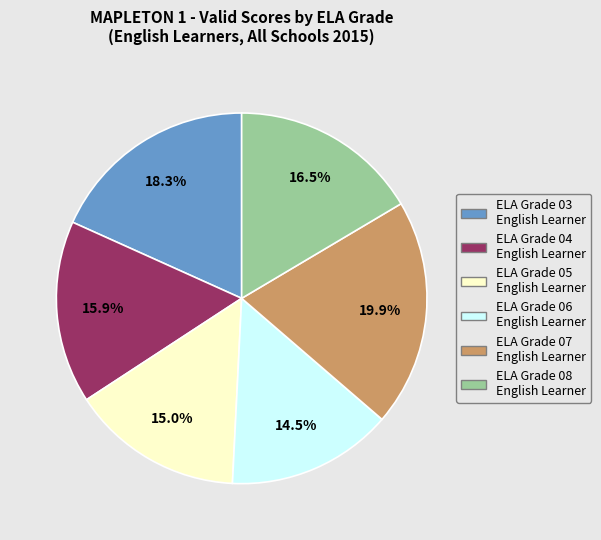

To the nearest percent, what is the average slice percentage?

17%